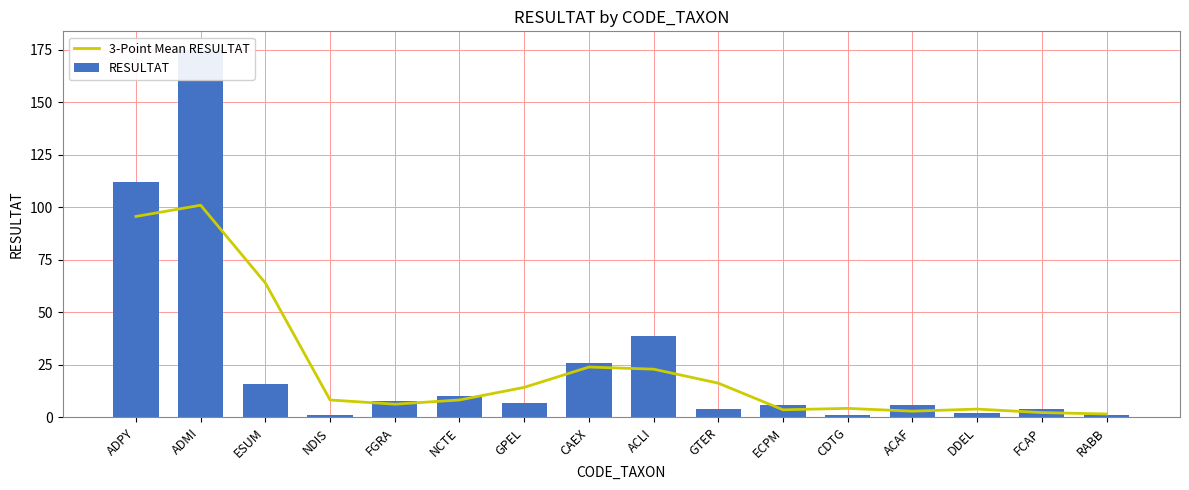

At NCTE, list the series in order from smallest to largest.

3-Point Mean RESULTAT, RESULTAT